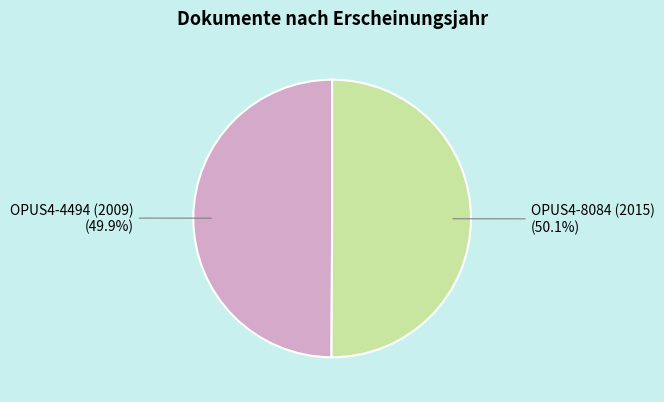

True or false: OPUS4-4494 (2009) accounts for 50% of the total.

True